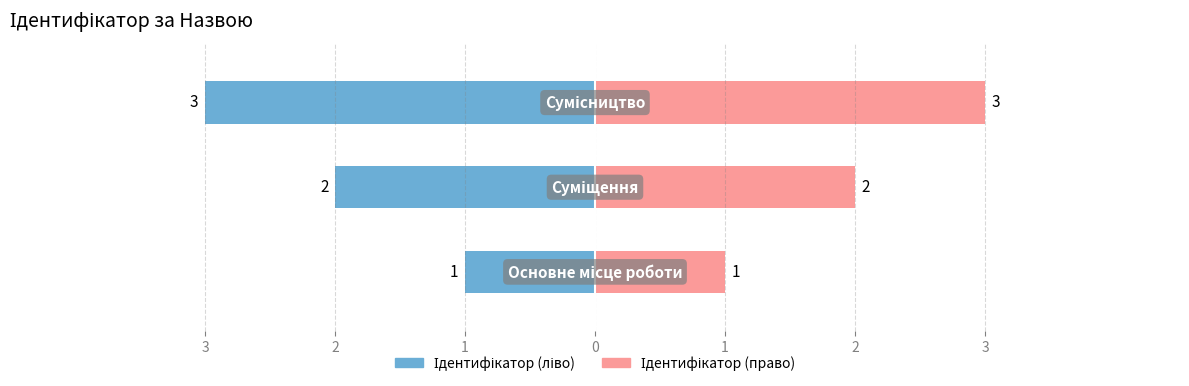

What are all the series names shown in the legend?

Ідентифікатор (ліво), Ідентифікатор (право)